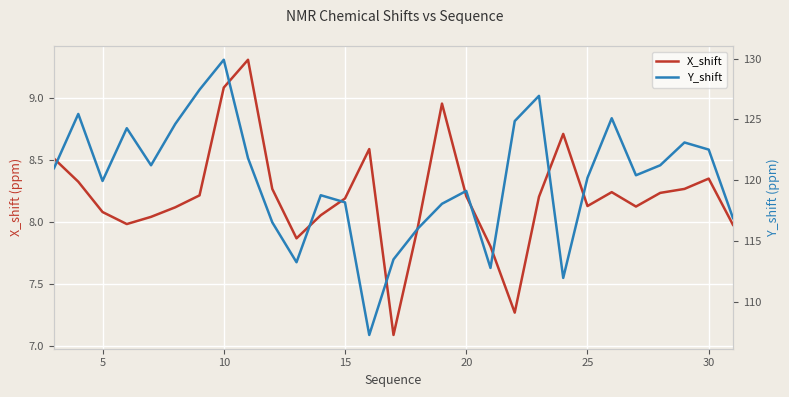

The X_shift series shows 13.1 at 20. True or false?

False